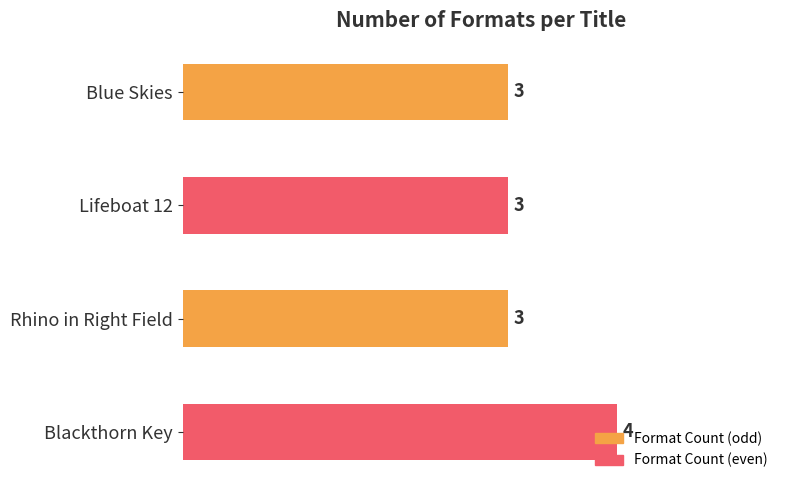

Count the number of data series in this chart.

1